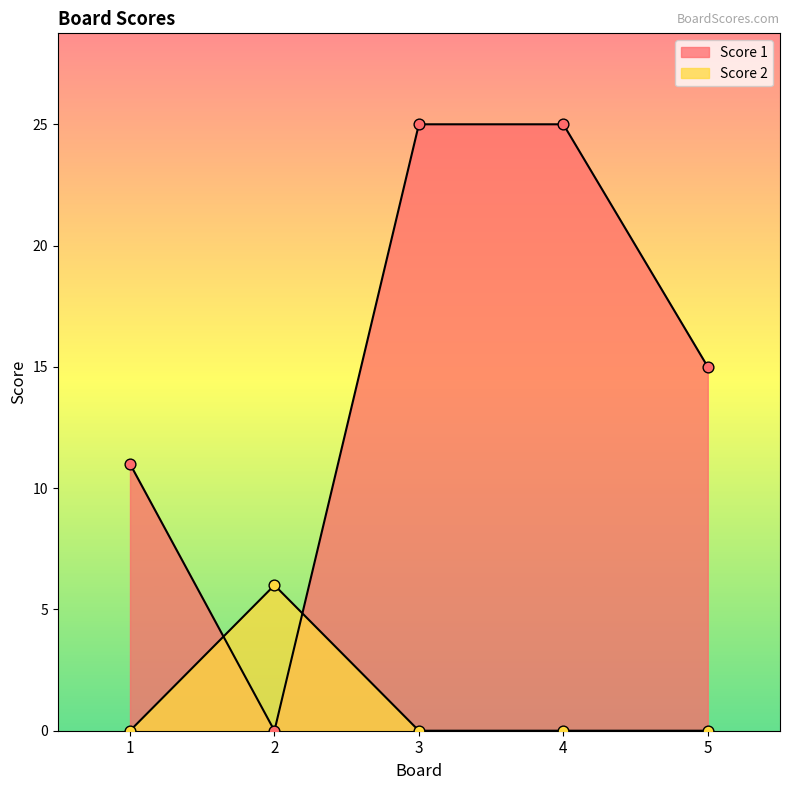

At which category is the sum across all series the highest?

3